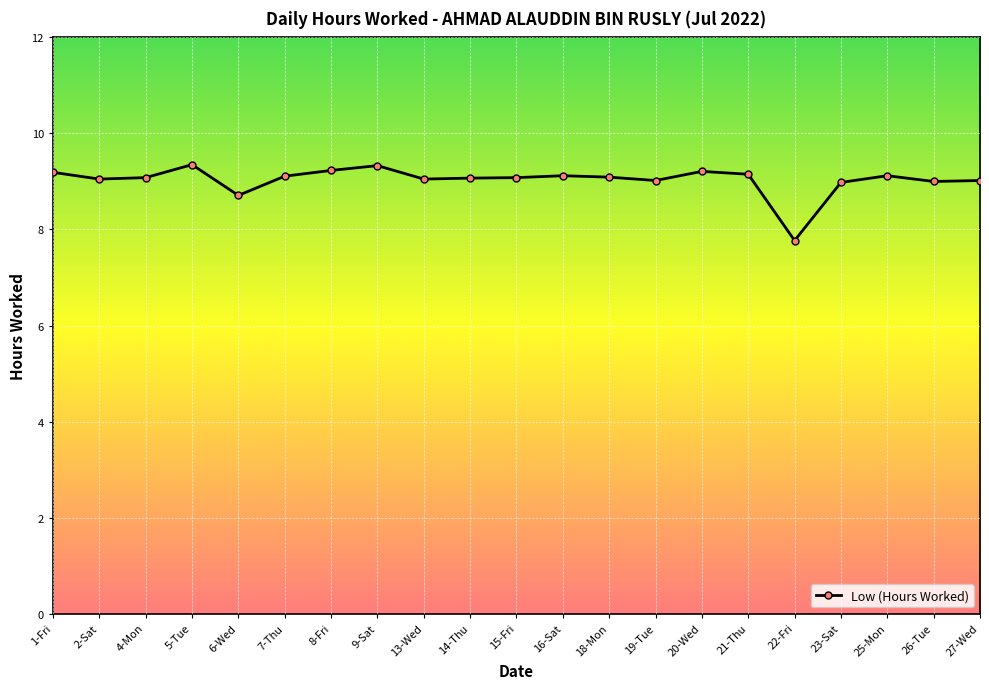

What is the label of the 12th point from the left?

16-Sat